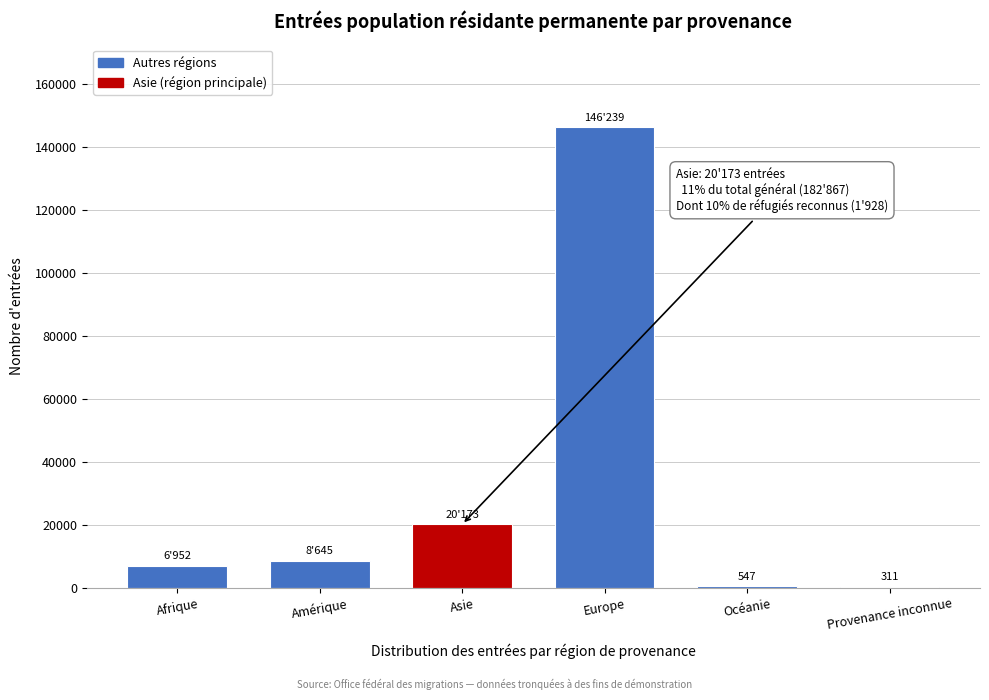

Is it true that the value at Afrique is 6952?

True